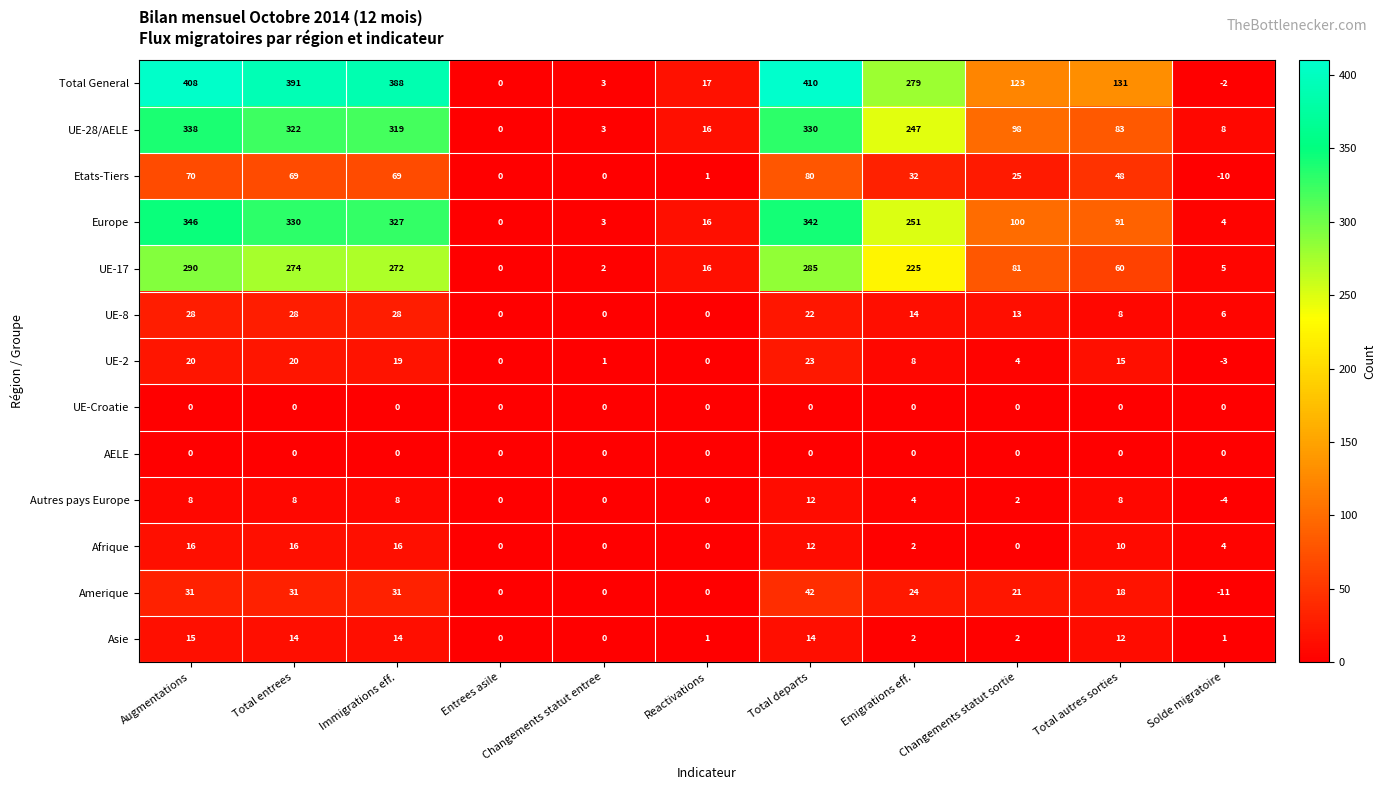

At which label does Europe first exceed 100?

Augmentations